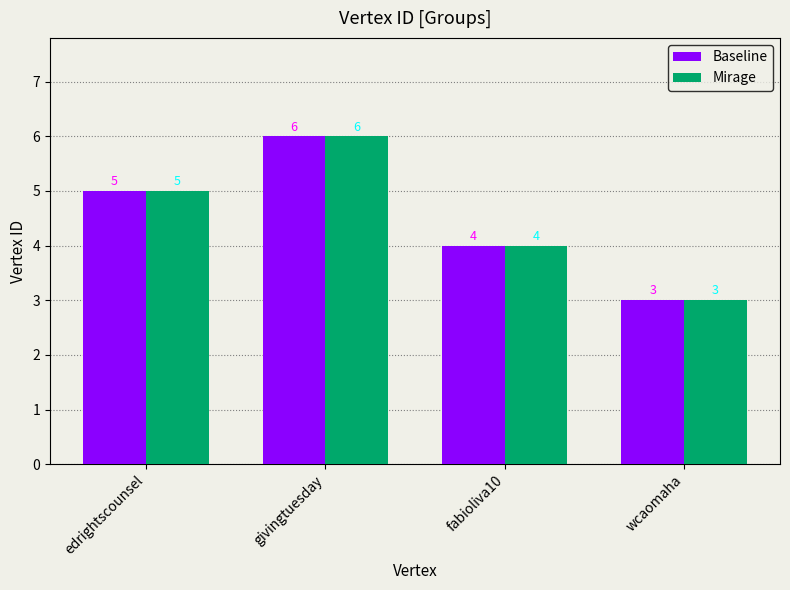

The value of Baseline at edrightscounsel is 5. True or false?

True